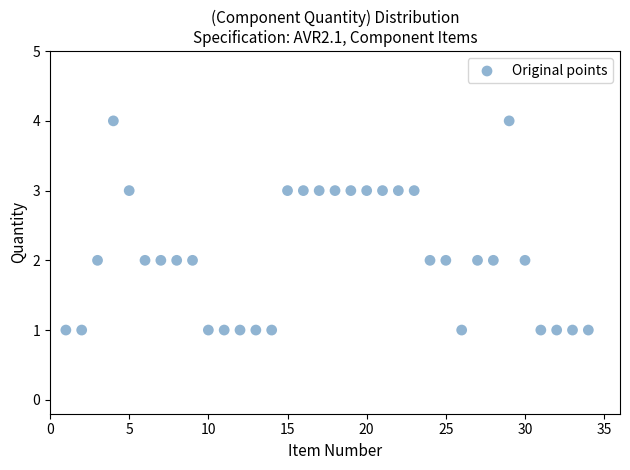

What is the range of X values (max minus min)?

33